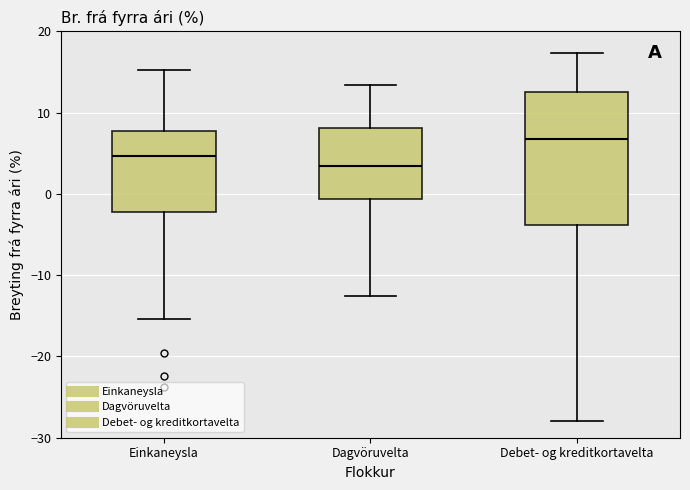

Where does the lower whisker of the box for Debet- og kreditkortavelta end on the y-axis? The values are not printed on the chart, so give them approximately, as read against the axis.

-28